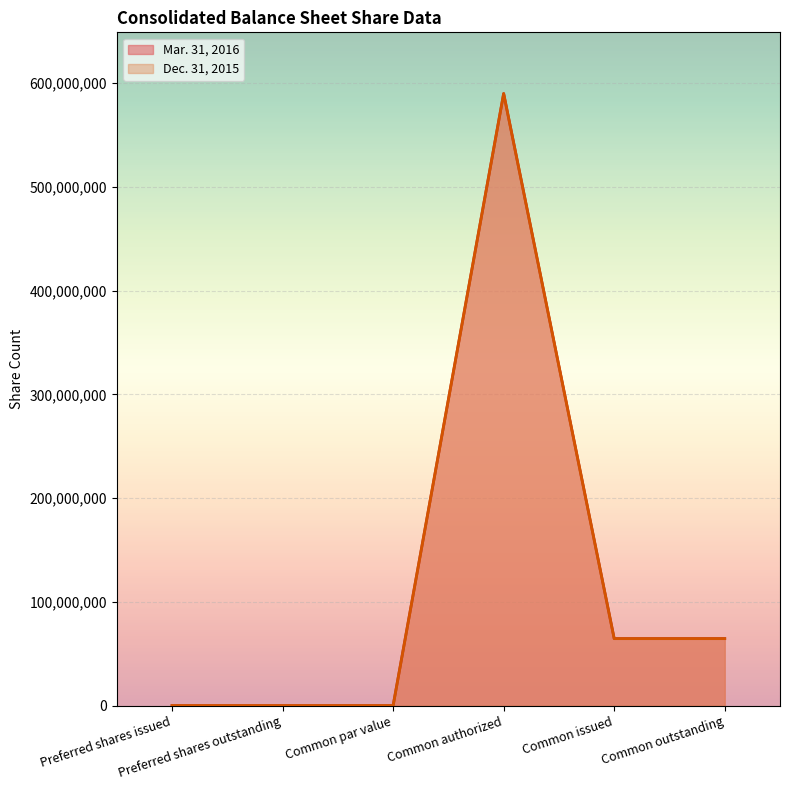

List the labels in order of Dec. 31, 2015 value, smallest first.

Preferred shares issued, Preferred shares outstanding, Common par value, Common issued, Common outstanding, Common authorized